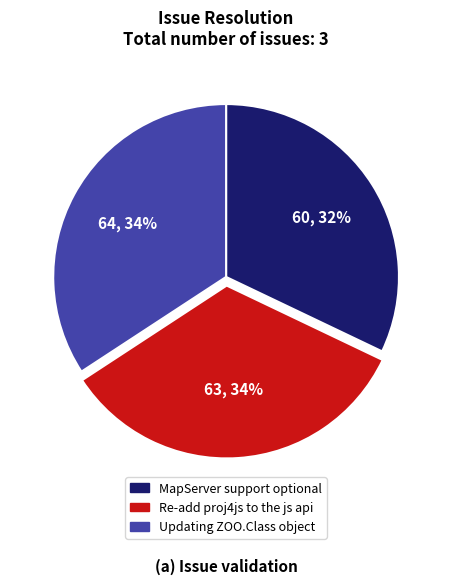

Is the sum of Updating ZOO.Class object and Re-add proj4js to the js api greater than half?

Yes